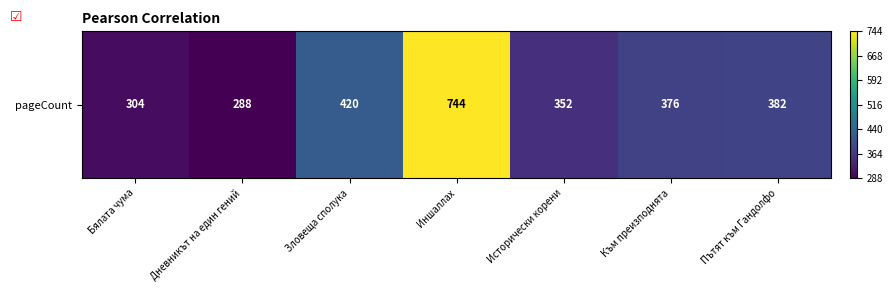

List the labels in order of value, largest first.

Иншаллах, Зловеща сполука, Пътят към Гандолфо, Към преизподнята, Исторически корени, Бялата чума, Дневникът на един гений